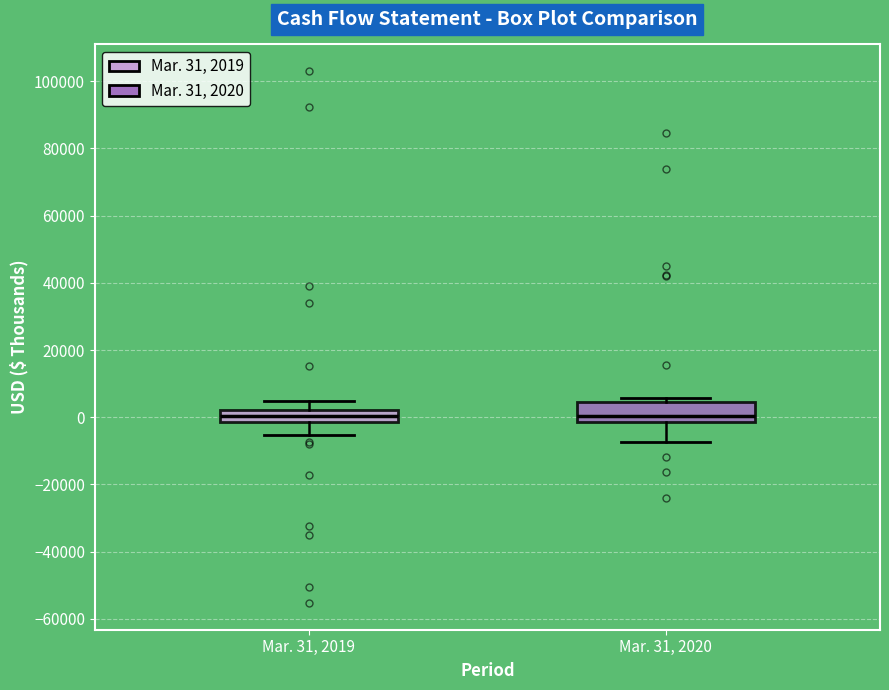

Reading left to right, read every box against the y-axis: the position of its median line, the range the box covers, and the ends of its whiskers. The values are not printed on the chart, so give them approximately, as read against the axis.

Mar. 31, 2019: median 0, box -2000 to 2000, whiskers -6000 to 4000
Mar. 31, 2020: median 0, box -2000 to 4000, whiskers -8000 to 6000